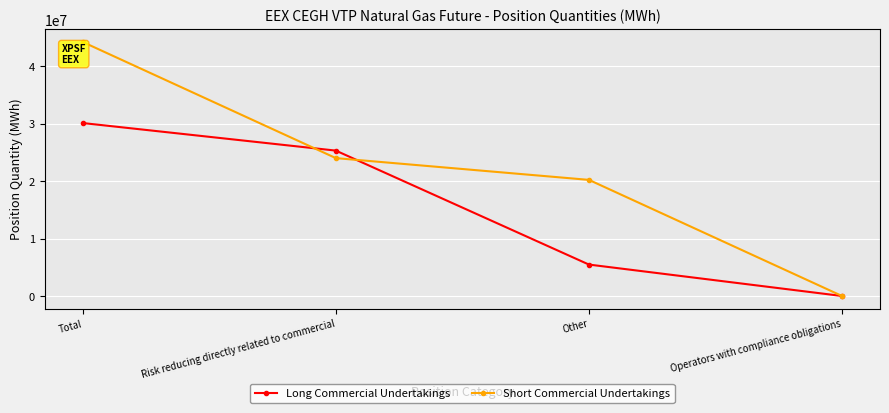

At which category is the sum across all series the highest?

Total